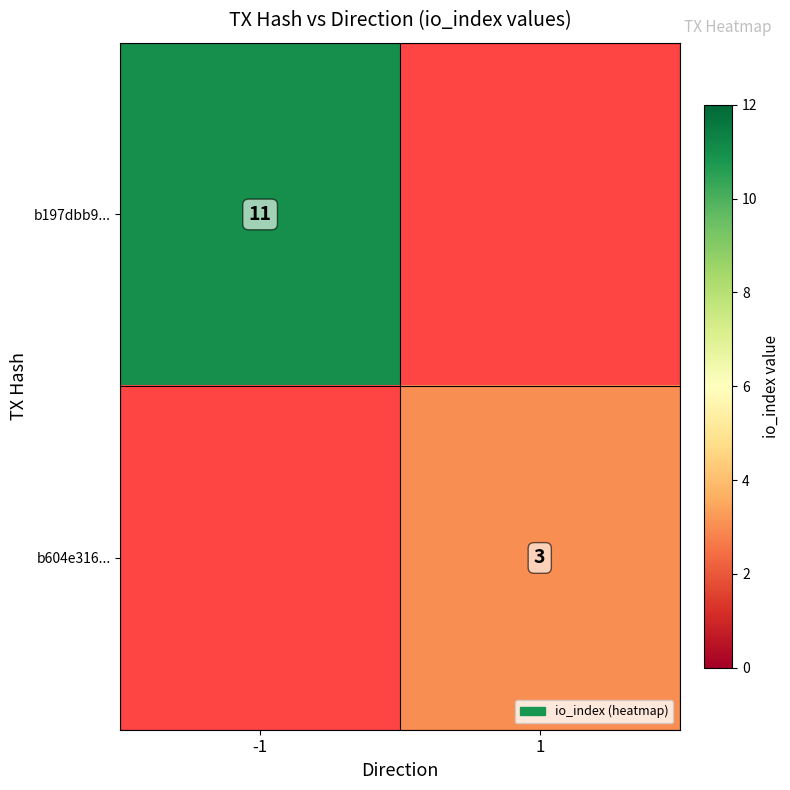

Is the value of b197dbb9... at -1 greater than the value of b604e316... at 1?

Yes